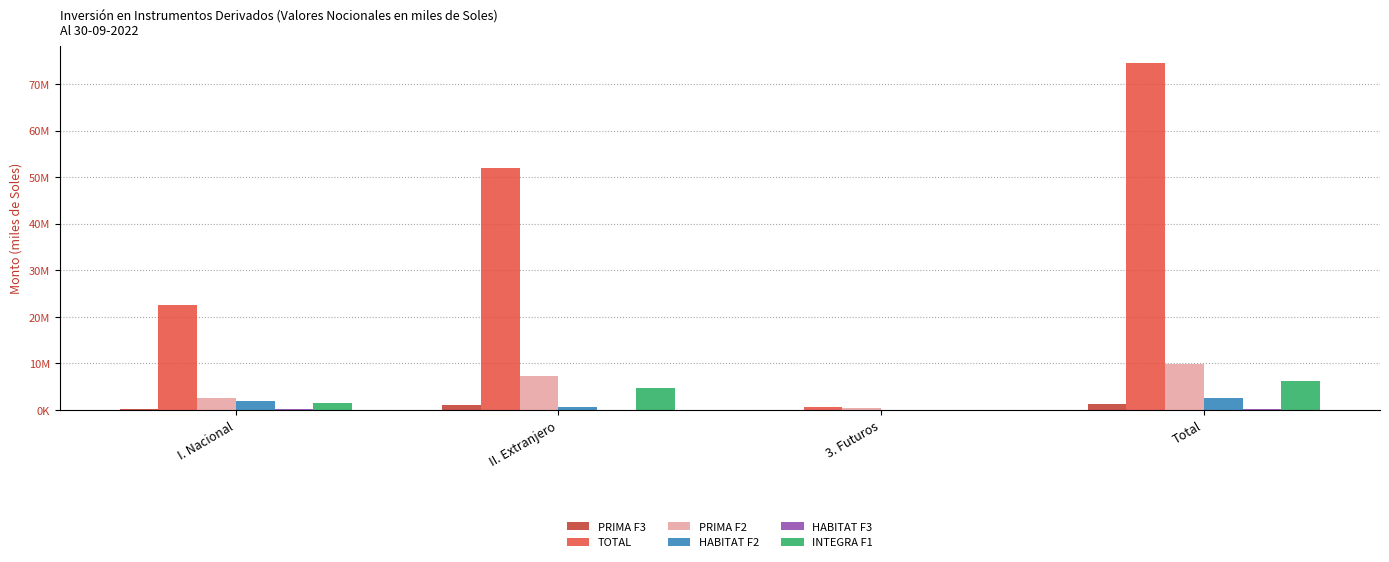

Between Total and I. Nacional, which is larger?

Total